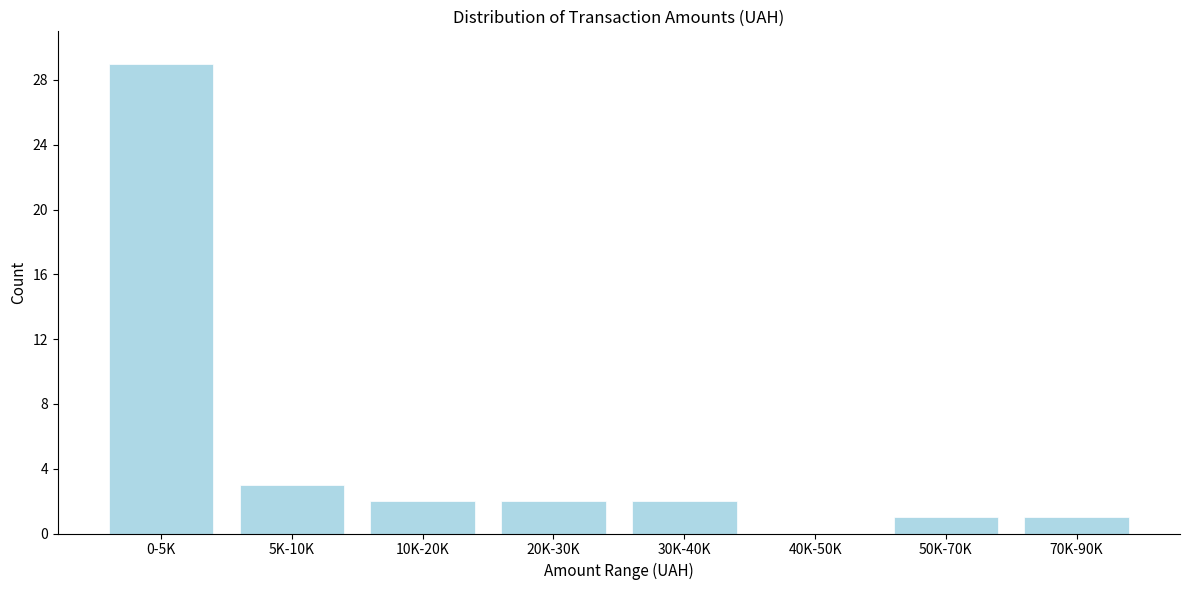

Reading left to right, list all the values displayed in this chart.

0-5K=29	5K-10K=3	10K-20K=2	20K-30K=2	30K-40K=2	40K-50K=0	50K-70K=1	70K-90K=1